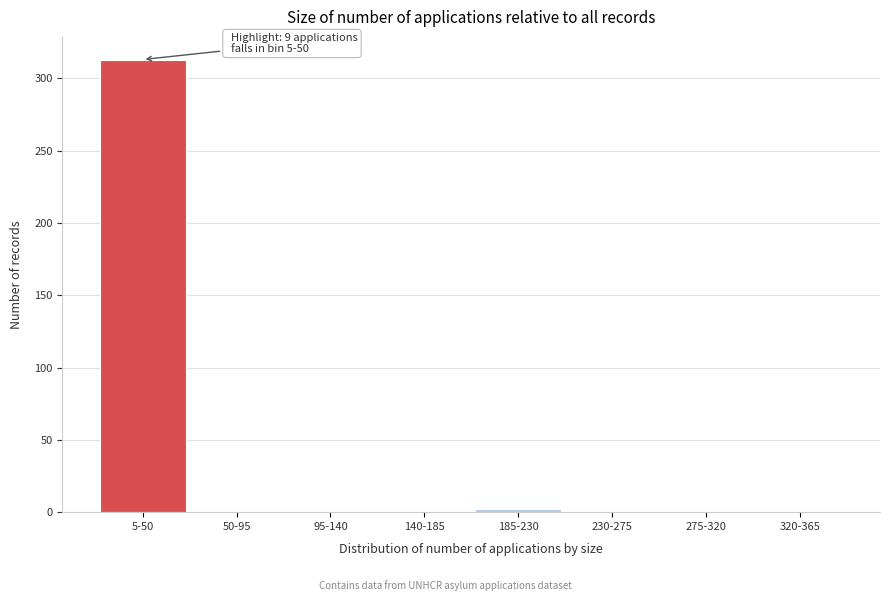

True or false: the data shows 2 at 185-230.

True